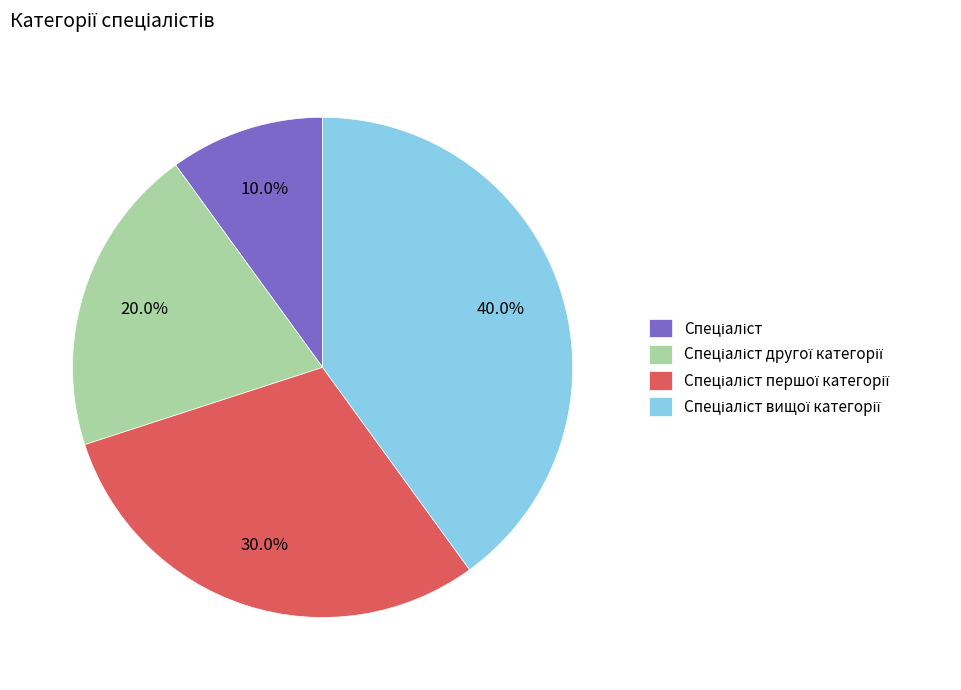

To the nearest percent, what is the average slice percentage?

25%